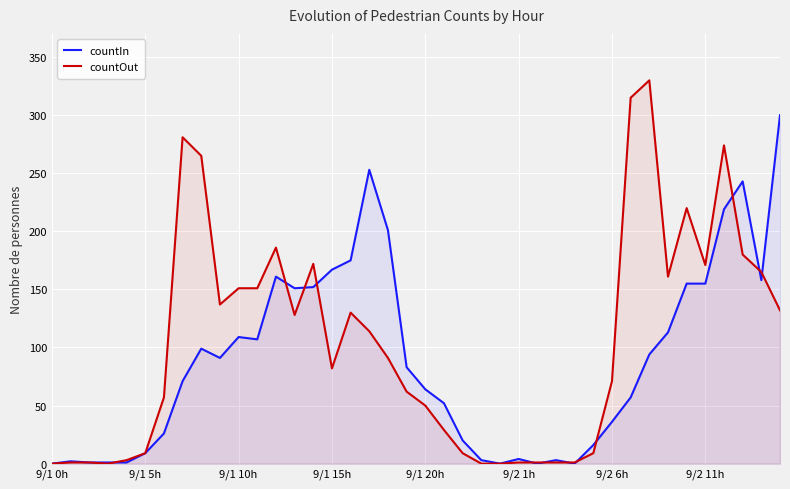

Rank the series at 19 from lowest to highest value.

countOut, countIn